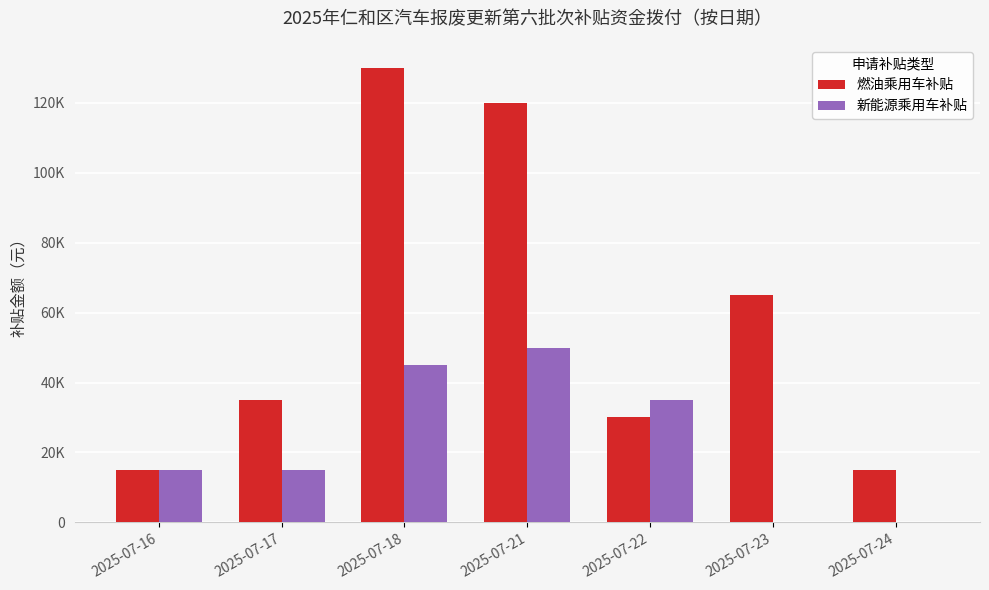

Reading left to right, transcribe all the data shown in this chart.

燃油乘用车补贴: 2025-07-16=15000	2025-07-17=35000	2025-07-18=130000	2025-07-21=120000	2025-07-22=30000	2025-07-23=65000	2025-07-24=15000
新能源乘用车补贴: 2025-07-16=15000	2025-07-17=15000	2025-07-18=45000	2025-07-21=50000	2025-07-22=35000	2025-07-23=0	2025-07-24=0